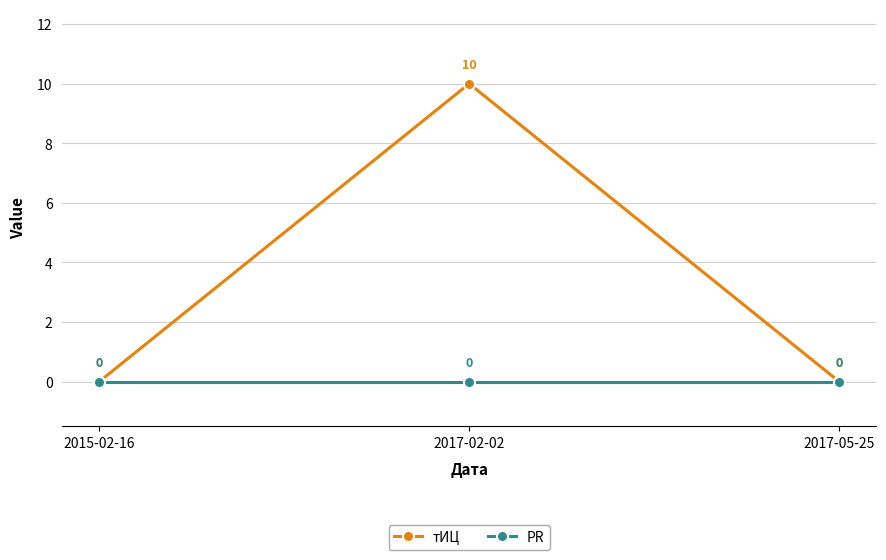

The PR series shows 0 at 2017-02-02. True or false?

True